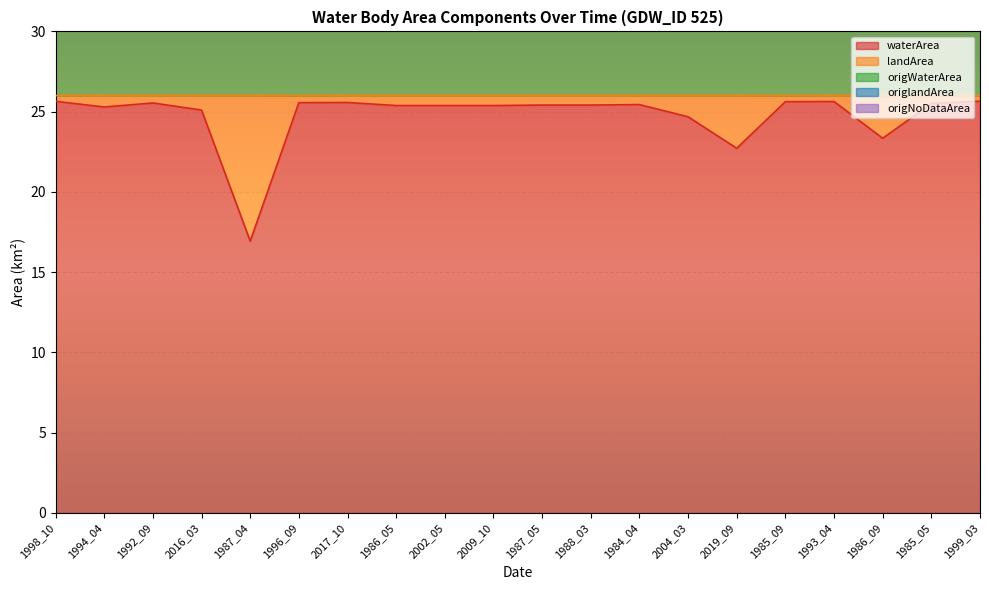

Reading left to right, transcribe all the data shown in this chart.

waterArea: 1998_10=25.6	1994_04=25.3	1992_09=25.5	2016_03=25.1	1987_04=16.9	1996_09=25.6	2017_10=25.6	1986_05=25.4	2002_05=25.4	2009_10=25.4	1987_05=25.4	1988_03=25.4	1984_04=25.4	2004_03=24.7	2019_09=22.7	1985_09=25.6	1993_04=25.6	1986_09=23.3	1985_05=25.5	1999_03=25.6
origWaterArea: 1998_10=51.3	1994_04=50.5	1992_09=51.1	2016_03=50.6	1987_04=34.4	1996_09=50.5	2017_10=46.1	1986_05=51.0	2002_05=49.0	2009_10=50.8	1987_05=49.9	1988_03=50.6	1984_04=50.5	2004_03=49.6	2019_09=42.4	1985_09=50.8	1993_04=39.0	1986_09=33.5	1985_05=50.9	1999_03=47.6
origNoDataArea: 1998_10=51.6	1994_04=51.1	1992_09=51.3	2016_03=51.5	1987_04=43.4	1996_09=50.9	2017_10=46.5	1986_05=51.5	2002_05=49.6	2009_10=51.4	1987_05=50.4	1988_03=51.1	1984_04=50.9	2004_03=51.0	2019_09=45.5	1985_09=51.1	1993_04=39.2	1986_09=35.8	1985_05=51.4	1999_03=47.9